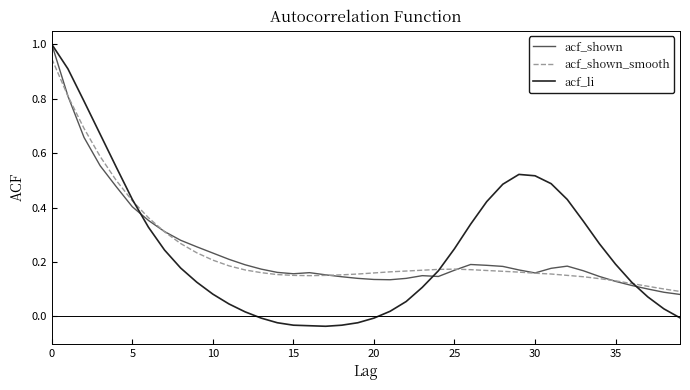

Which series has the widest spread of values?

acf_li